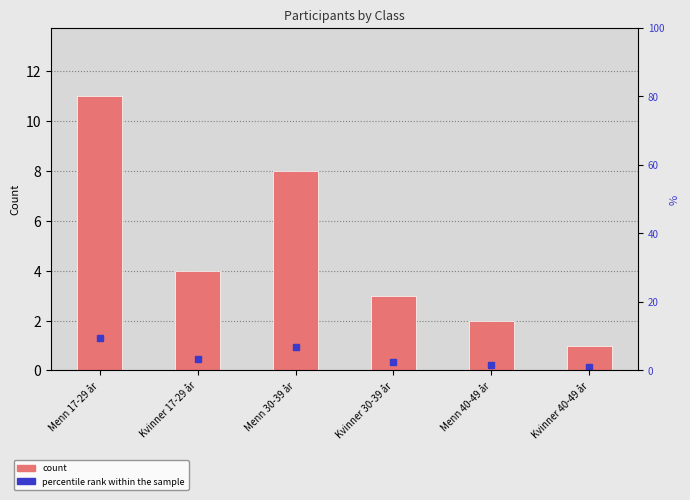

At which label does the data first exceed 4?

Menn 17-29 år